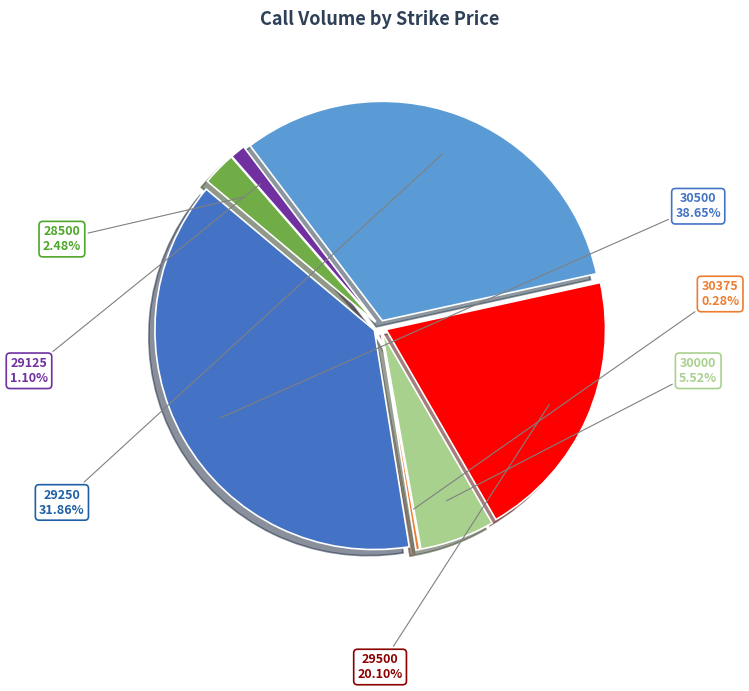

Approximately how many times larger is the value at 29250 compared to 30000?

5.8